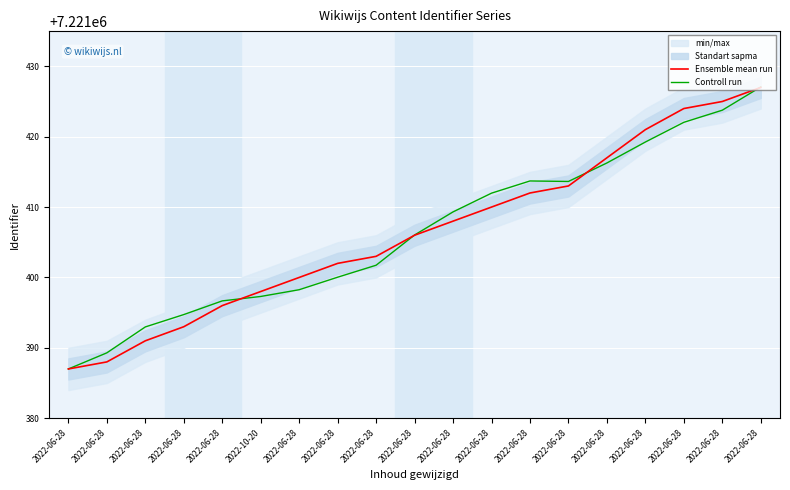

How many interior local peaks does the Controll run series have?

1